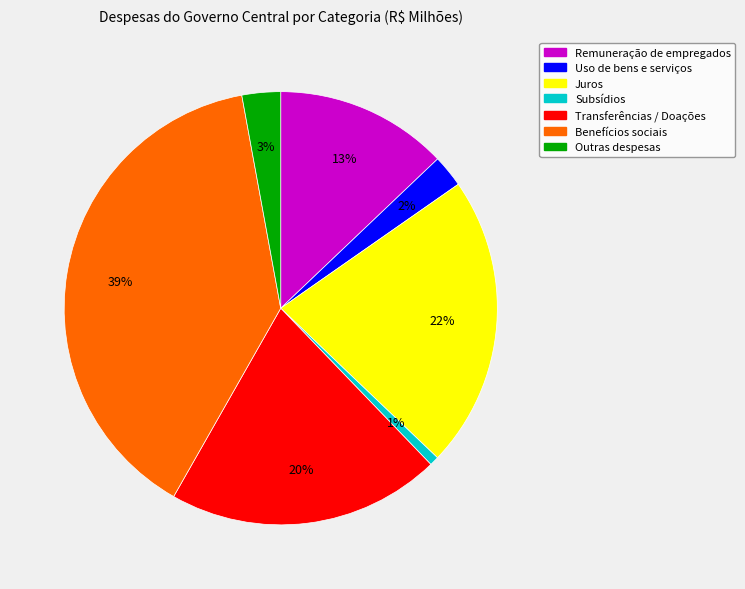

To the nearest percent, what percentage of the pie is Outras despesas?

3%